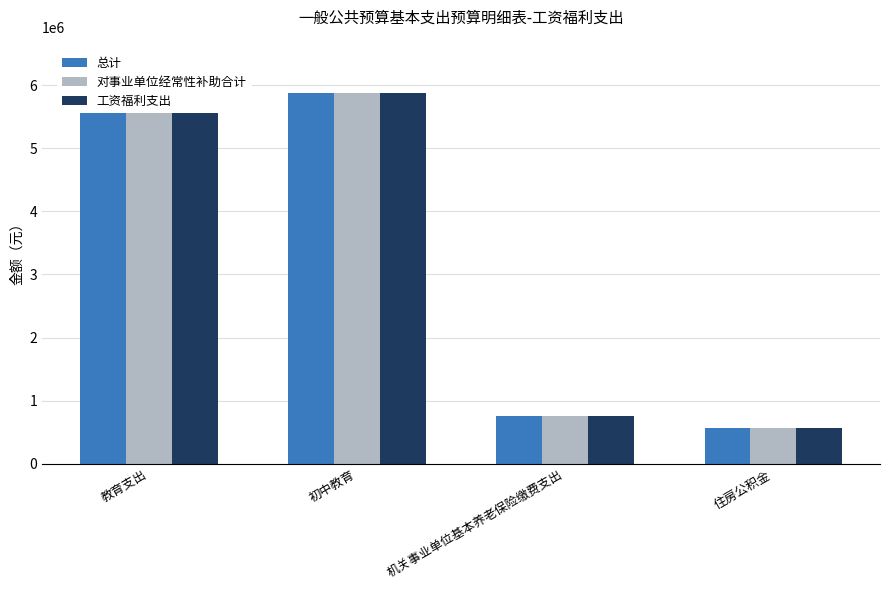

What position from the left is 教育支出?

1